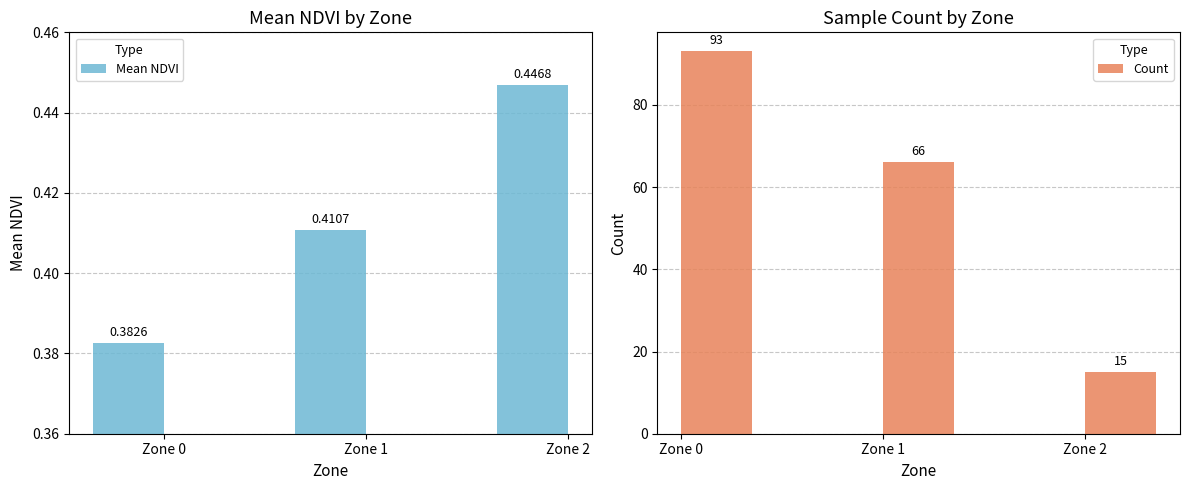

The Mean NDVI series shows 0.4 at Zone 0. True or false?

True